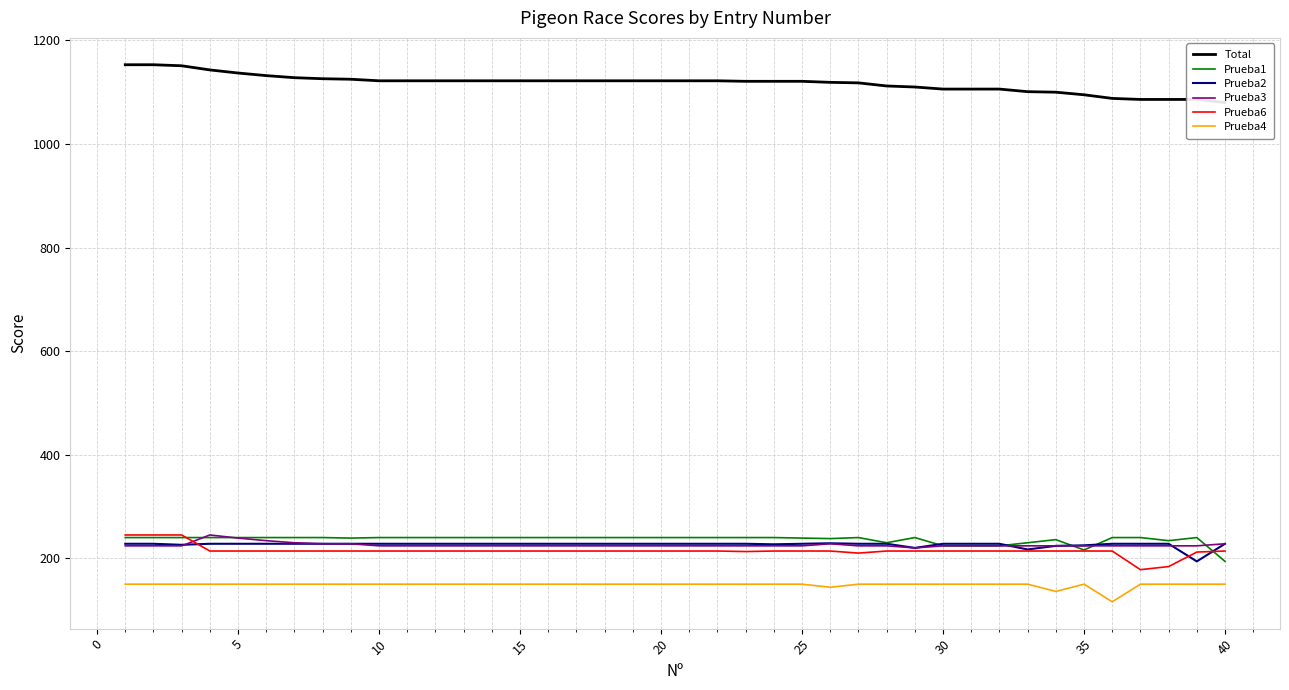

What is the minimum value for Prueba4?

116